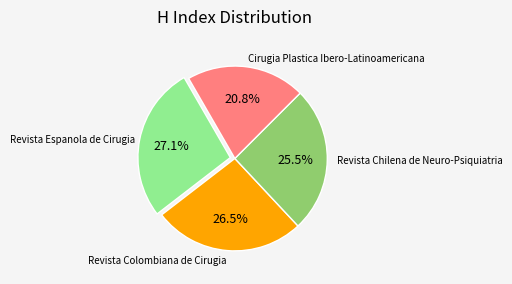

Is there any slice that represents more than half of the pie?

No